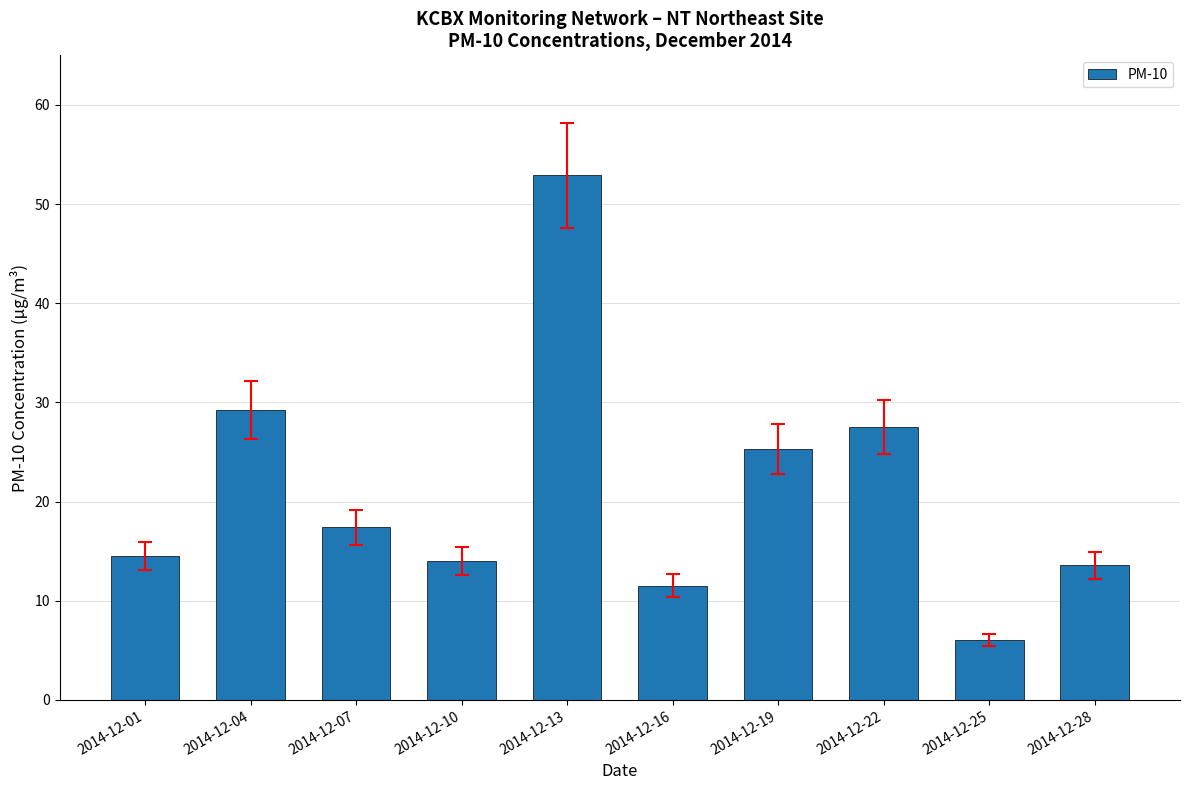

What is the change in value from 2014-12-04 to 2014-12-22?

-1.7